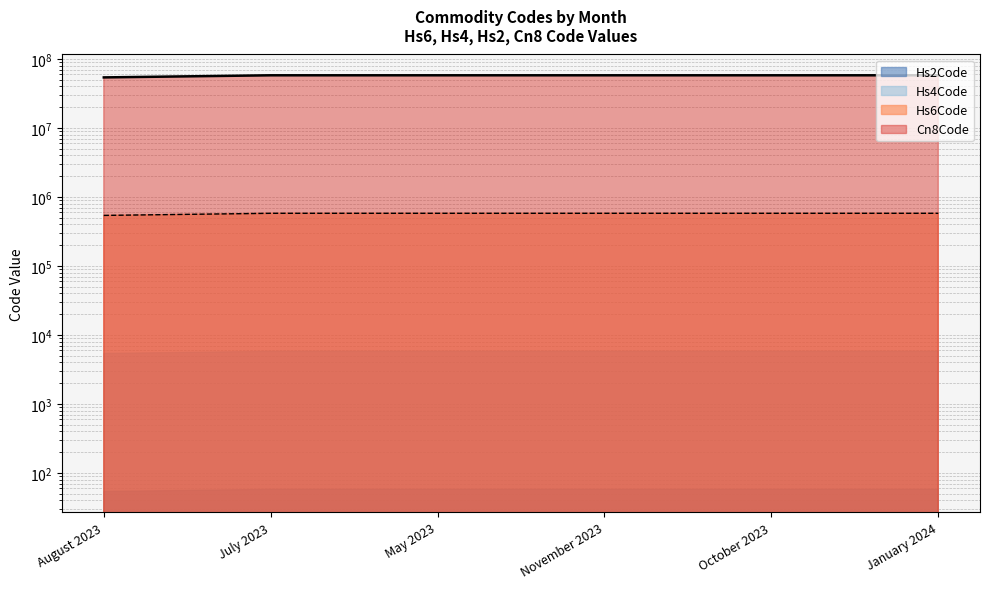

Which category has the lowest value across all series?

August 2023